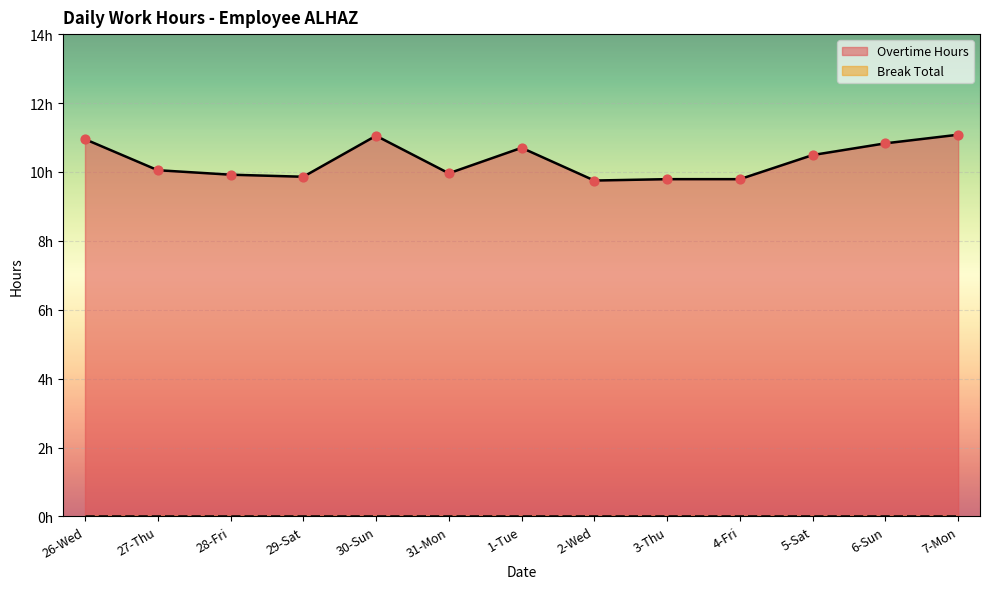

Between 7-Mon and 1-Tue, which is larger?

7-Mon